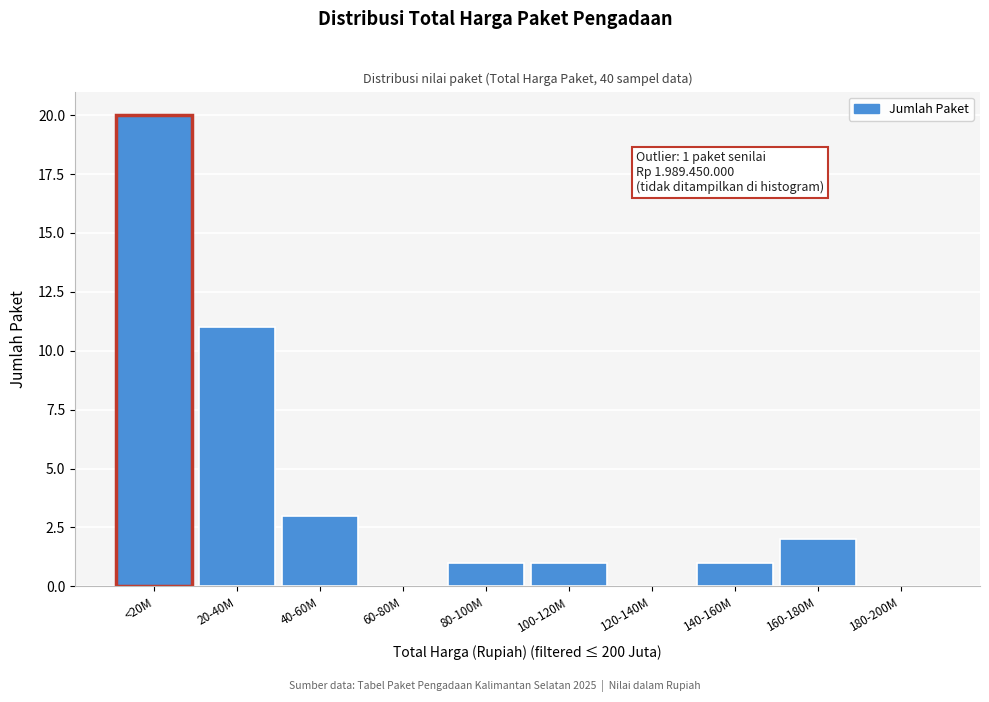

Reading right to left, transcribe all the data shown in this chart.

180-200M=0	160-180M=2	140-160M=1	120-140M=0	100-120M=1	80-100M=1	60-80M=0	40-60M=3	20-40M=11	<20M=20